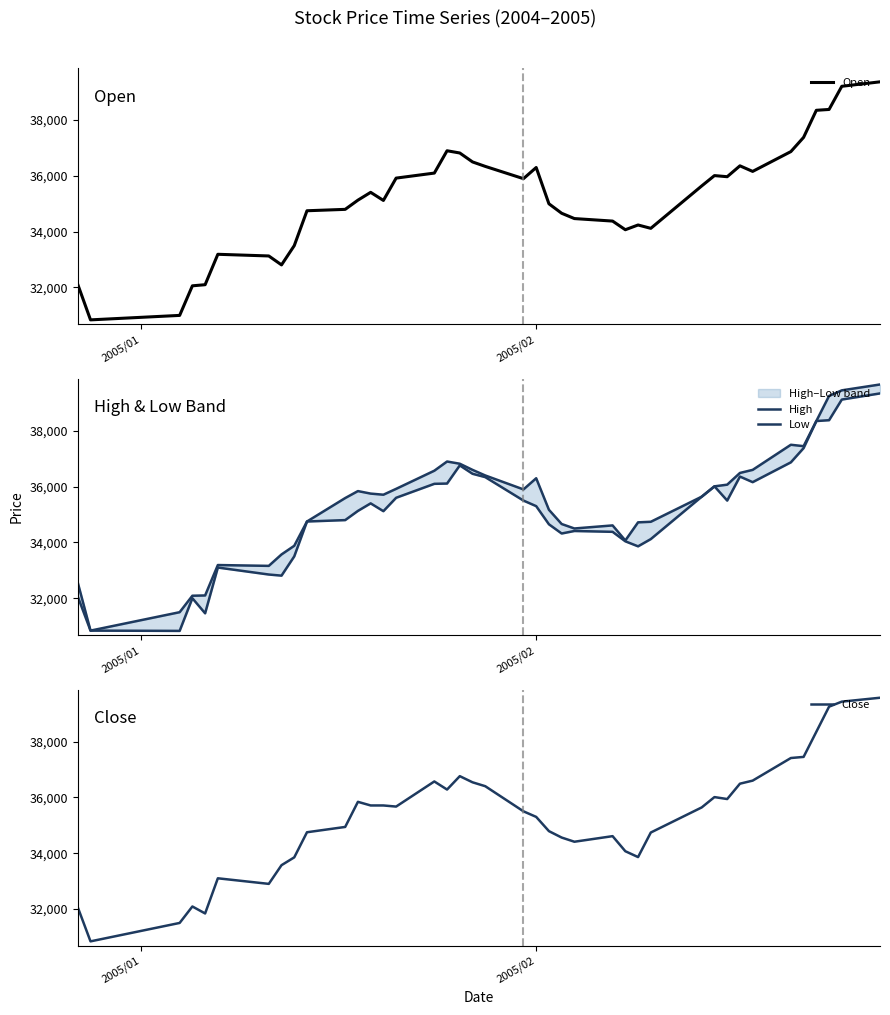

What is the sum of all Open values?

1407370